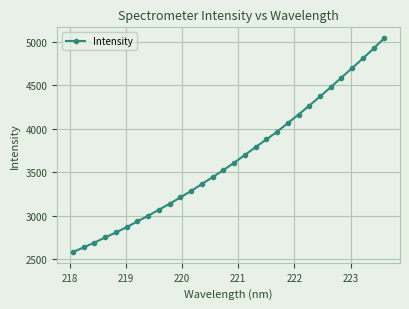

True or false: there are more than 1 points higher than both neighbors.

False